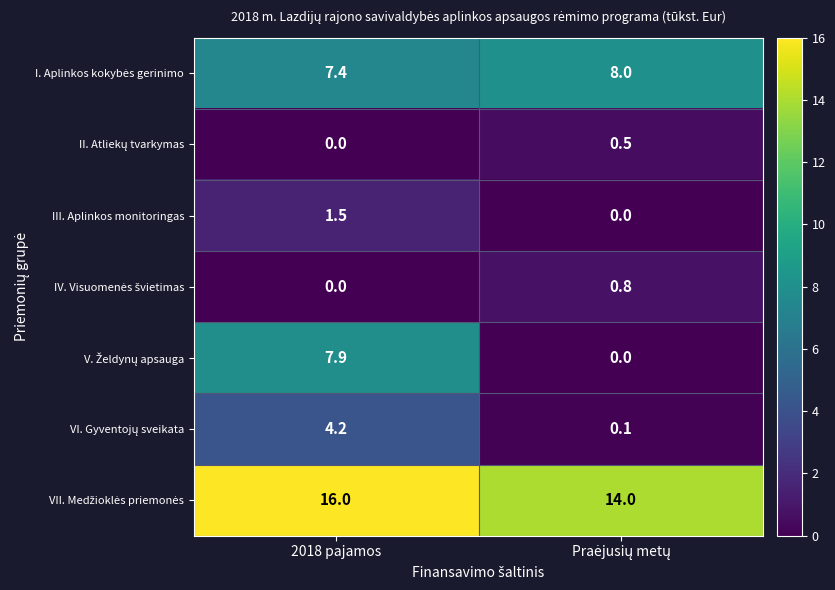

What is the total value across all series at 2018 pajamos?

37.0